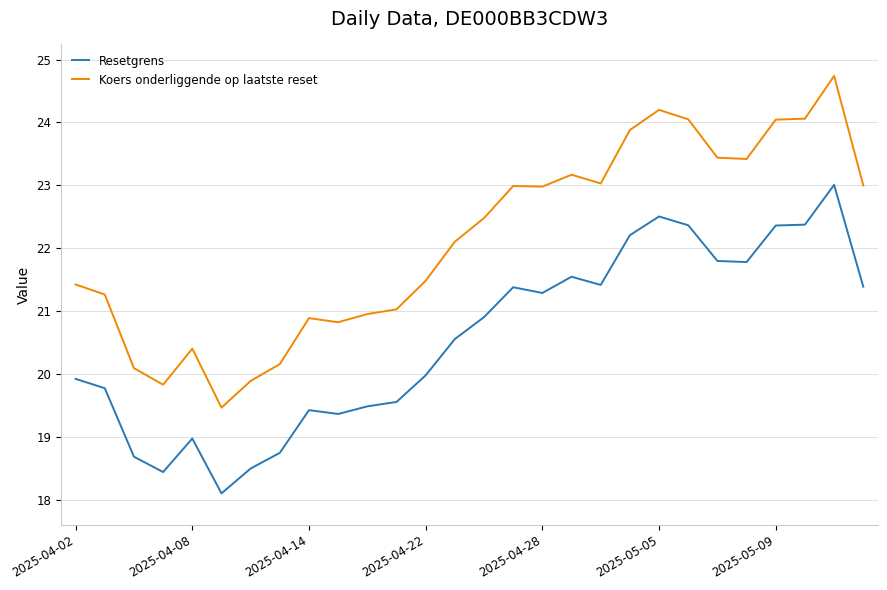

True or false: Resetgrens and Koers onderliggende op laatste reset intersect in this chart.

False